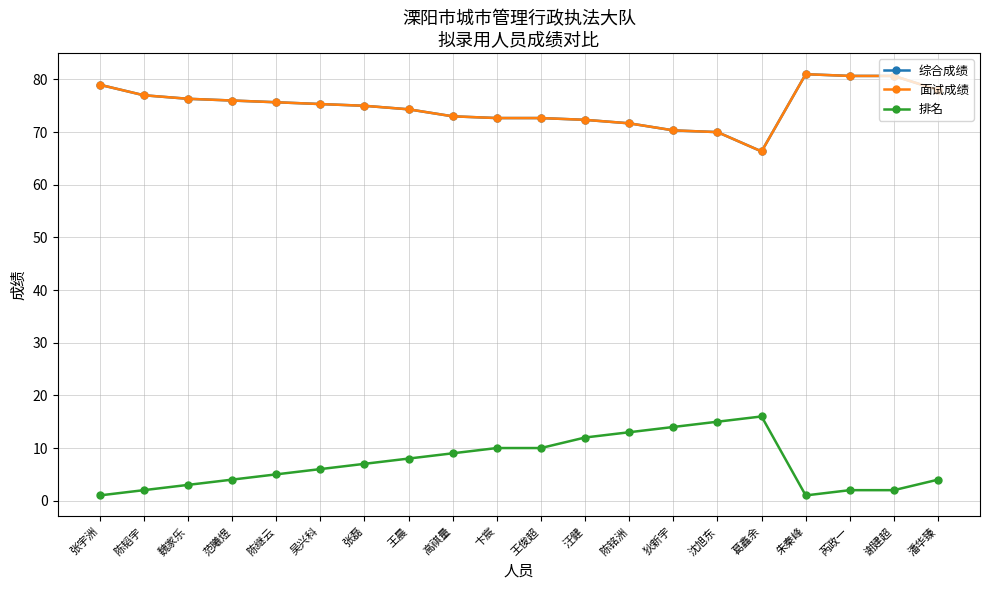

Where is the first local maximum for 面试成绩?

朱秦峰